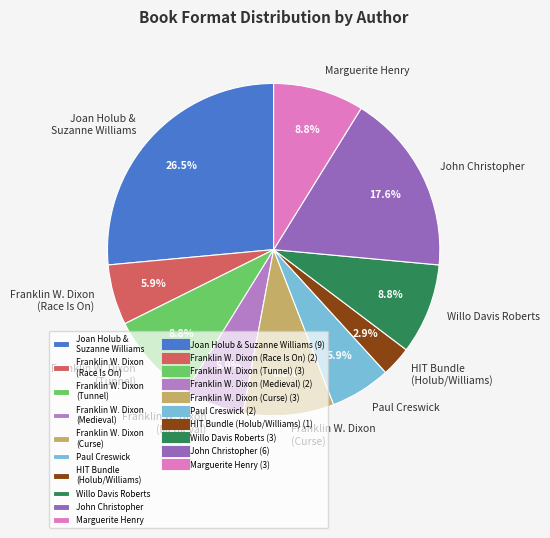

Which category has the biggest portion of the pie?

Joan Holub & Suzanne Williams